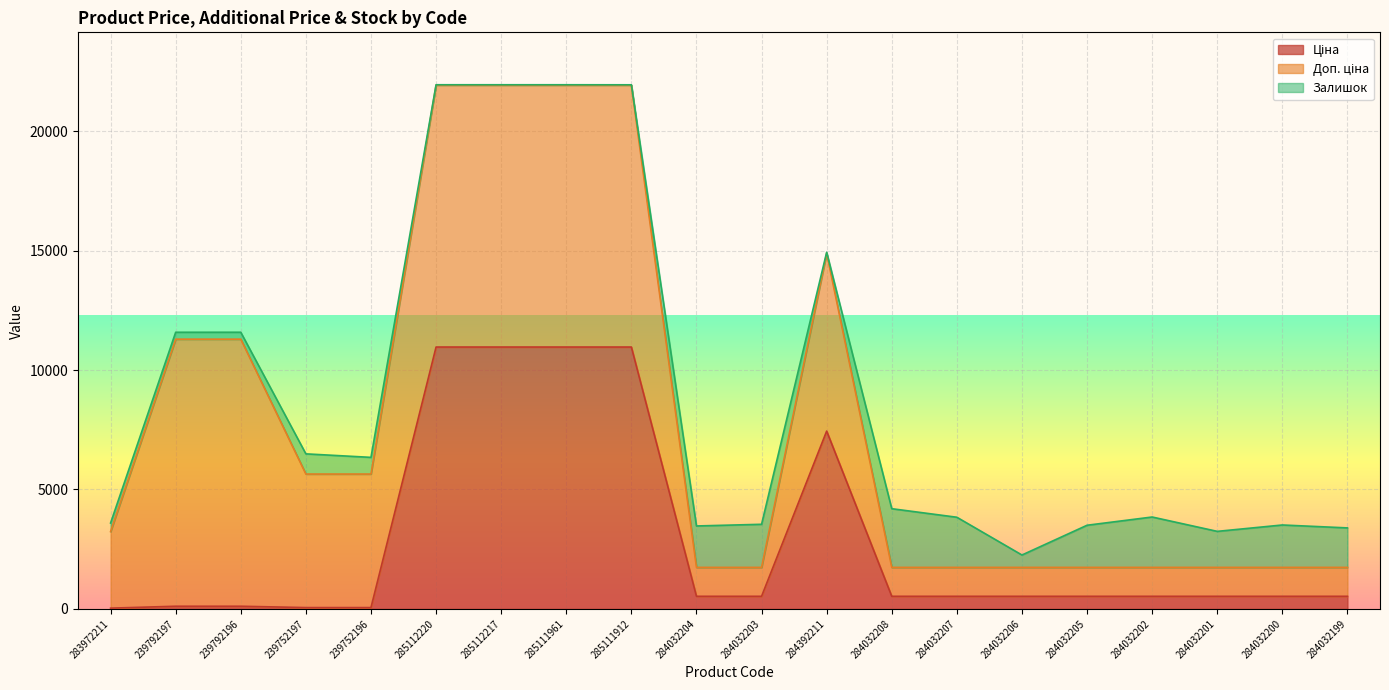

Which series ends up on top after the final intersection of Доп. ціна and Залишок?

Залишок